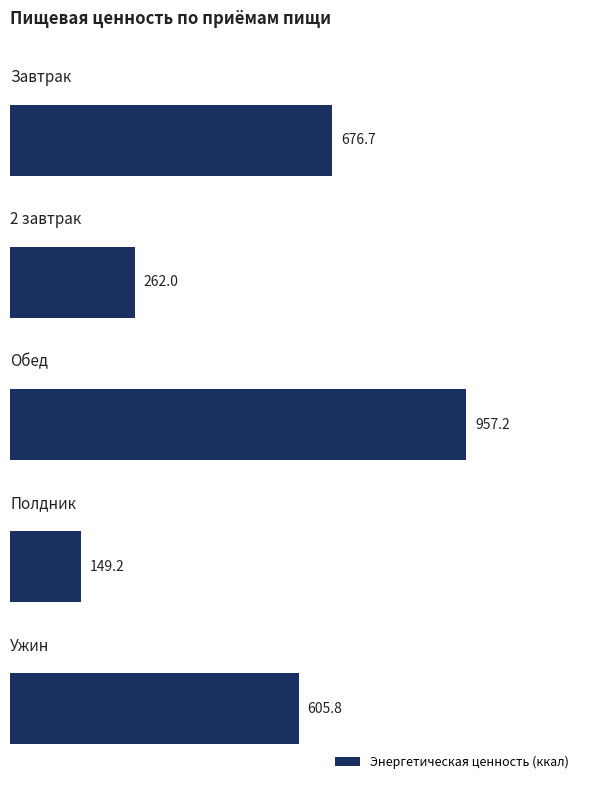

What is the value of the 1st bar from the top?

676.7